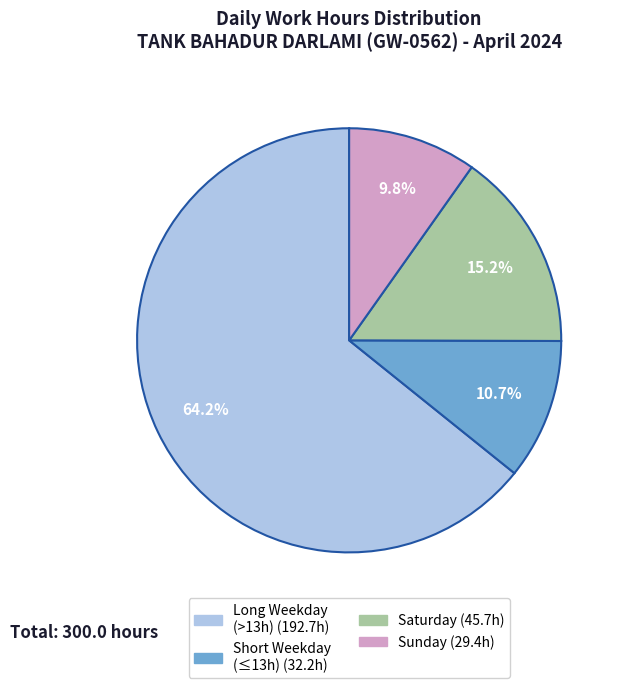

Is there a majority slice in this chart?

Yes